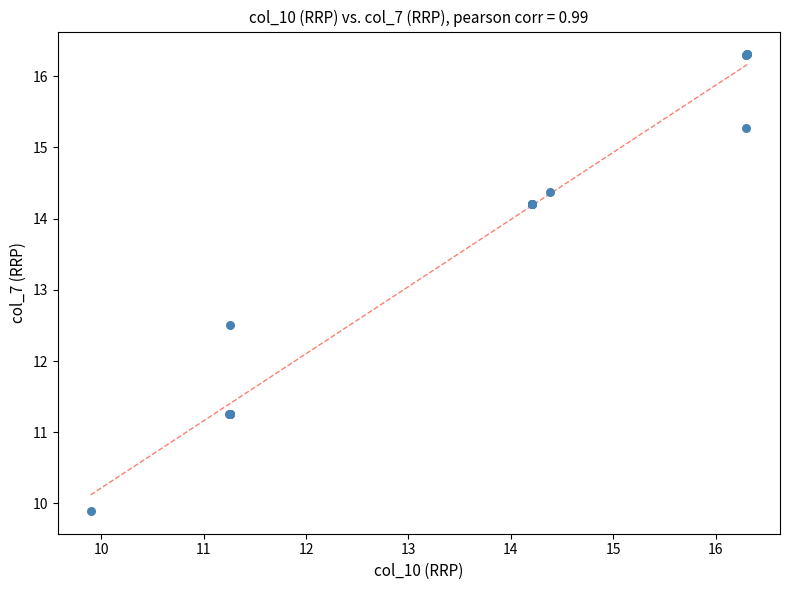

What Y value in the scatter plot is closest to 13?

12.5